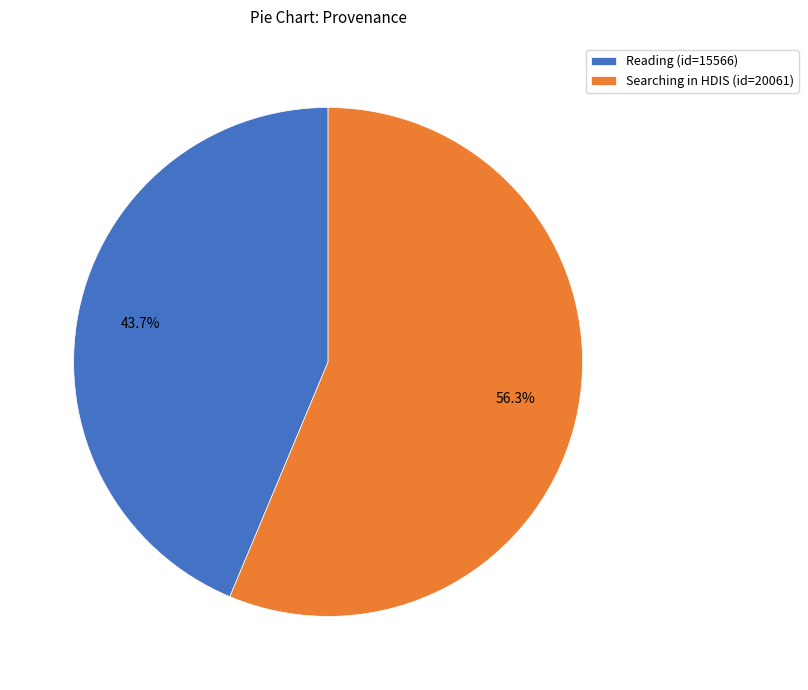

Count the number of slices in the pie.

2